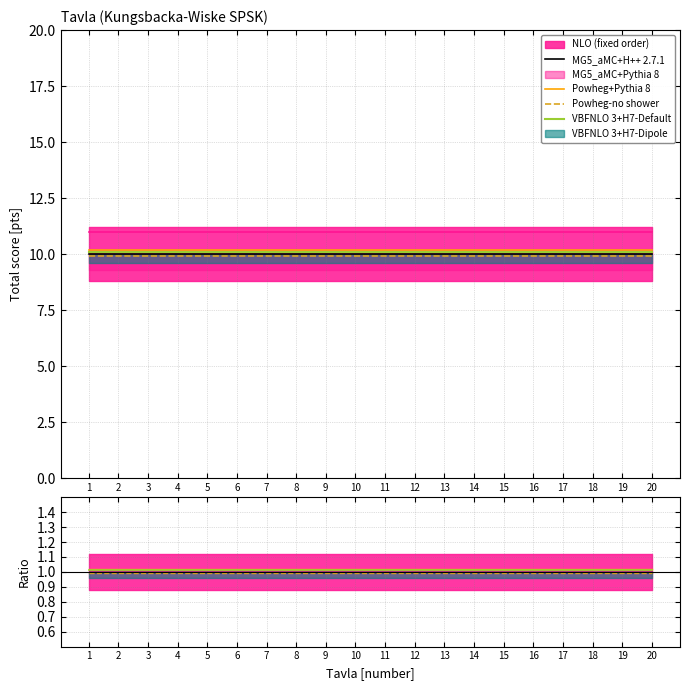

How many lines are shown in the chart?

4